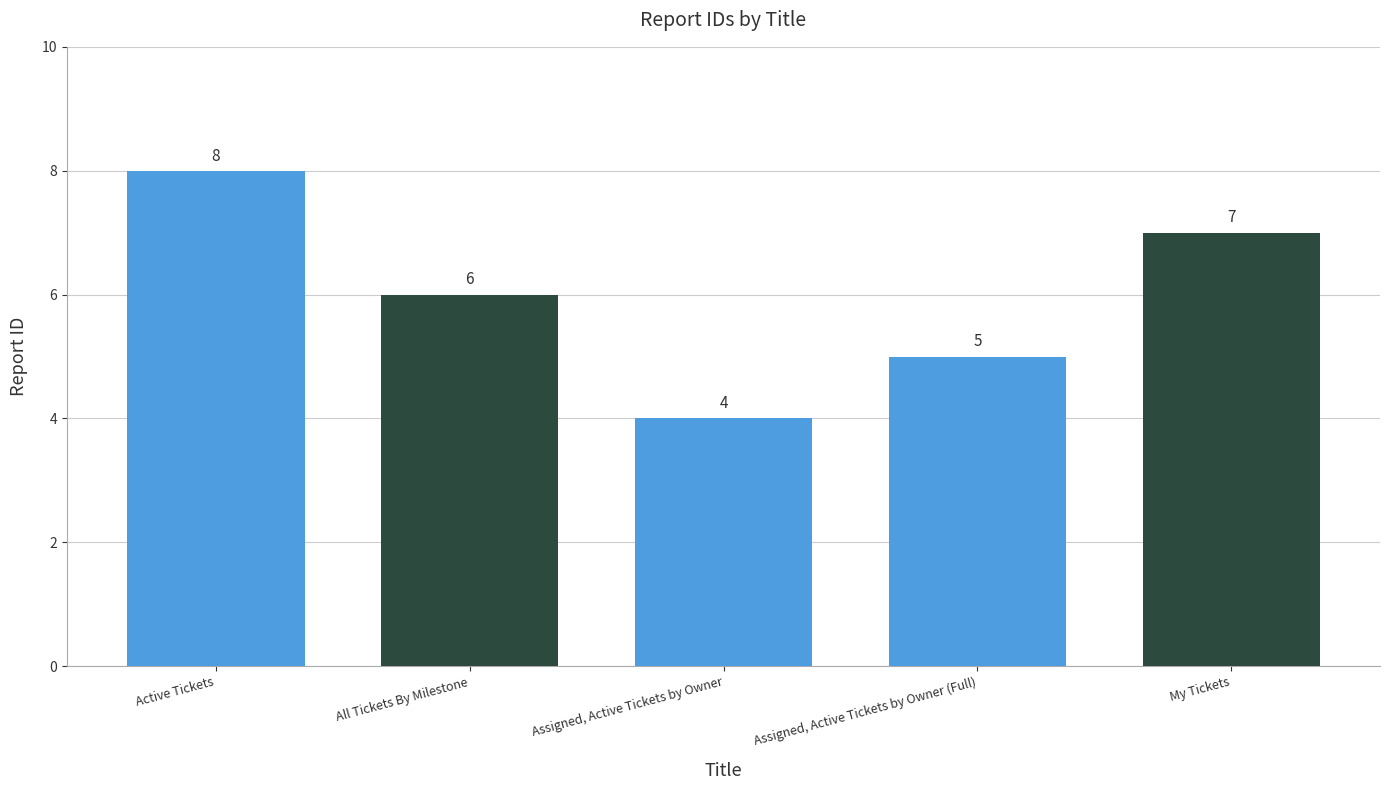

What is the average value?

6